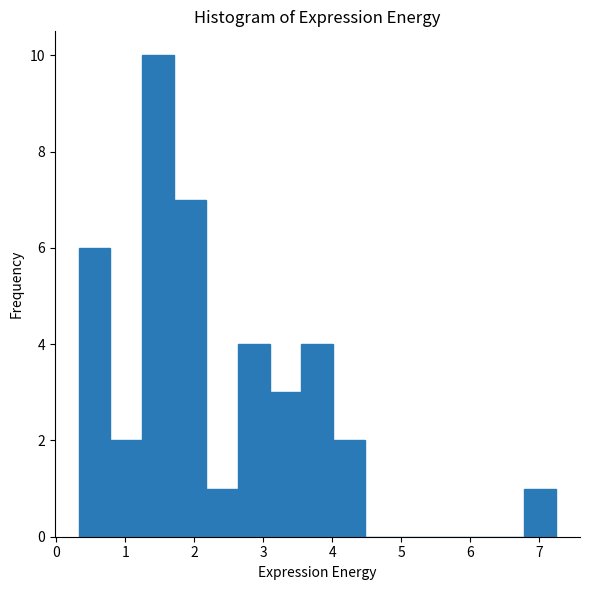

How tall is the bar that spans 2.6 to 3.1 on the x-axis? Neither the bar edges nor the heights are printed on the chart, so give them approximately, as read against the axes.

4